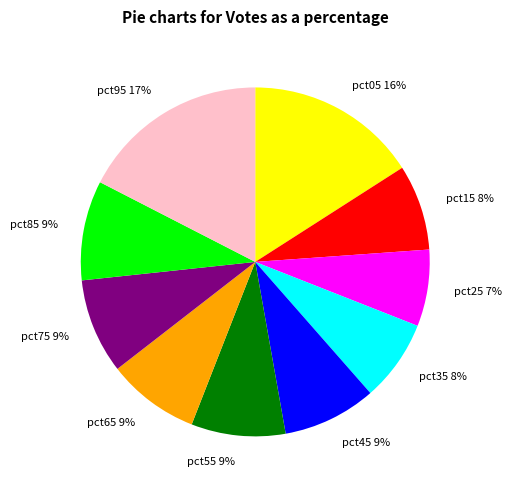

Is pct45 the majority of the pie?

No